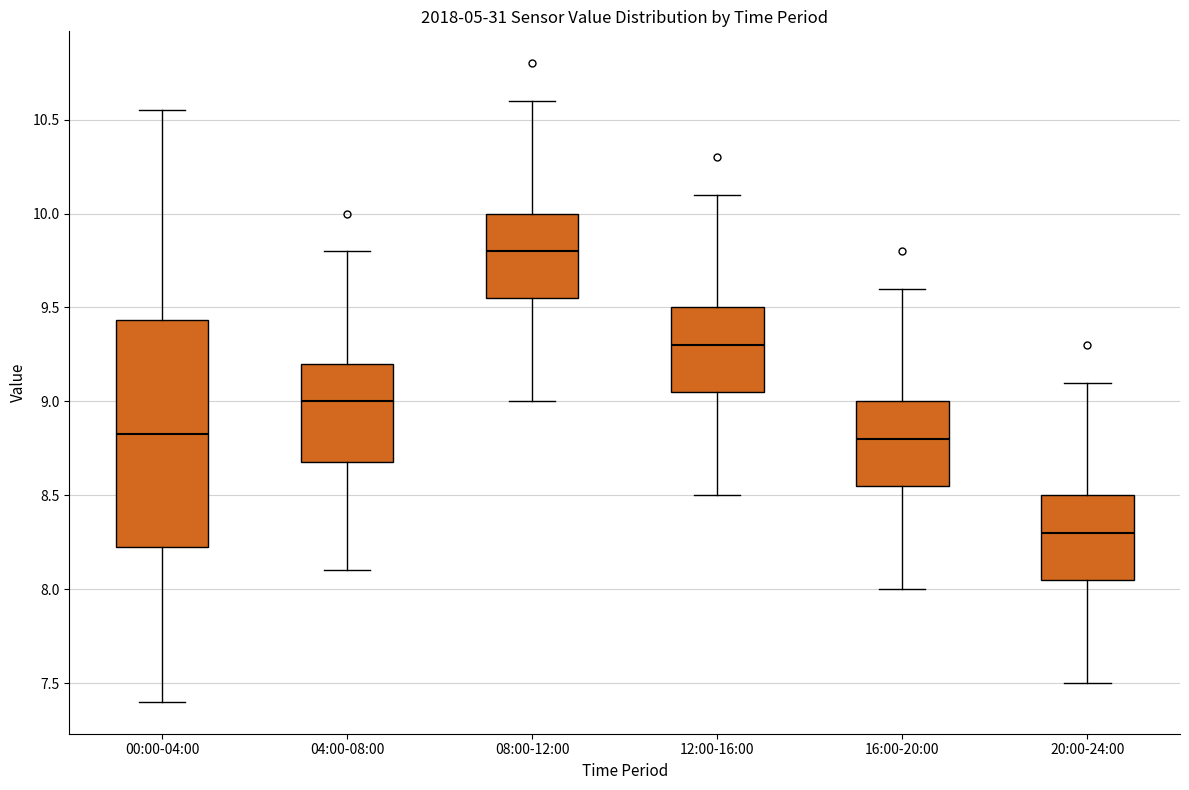

Which box is the tallest, from its lower edge to its upper edge?

00:00-04:00